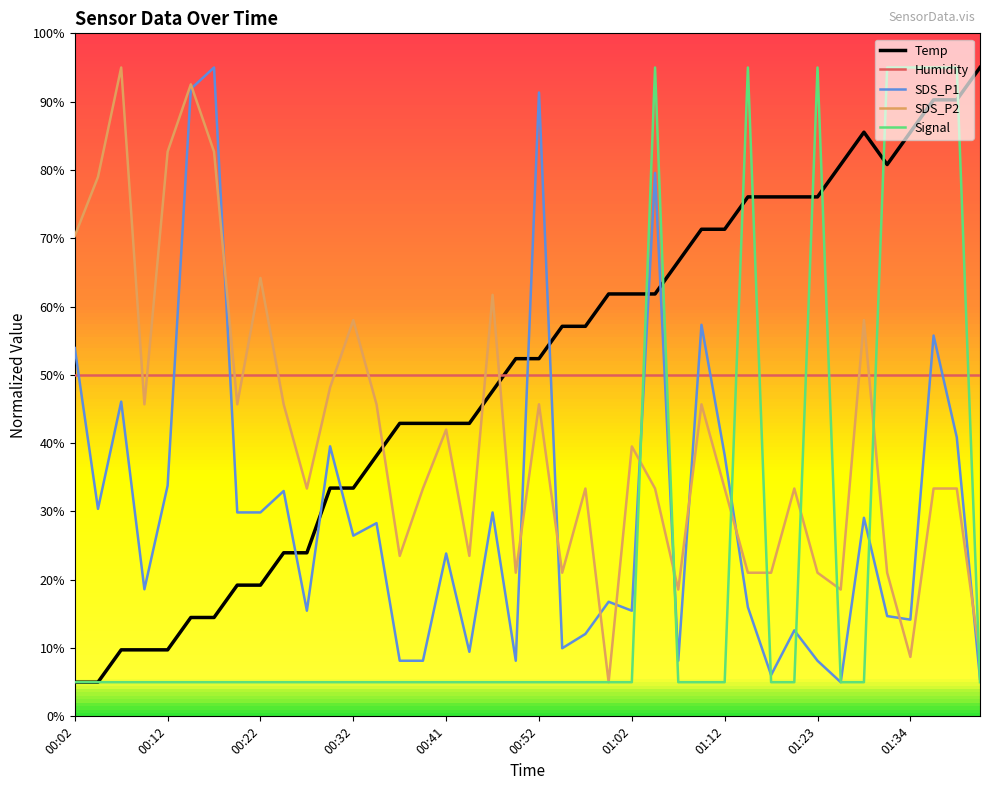

Which series ends up on top after the final intersection of SDS_P2 and Humidity?

Humidity